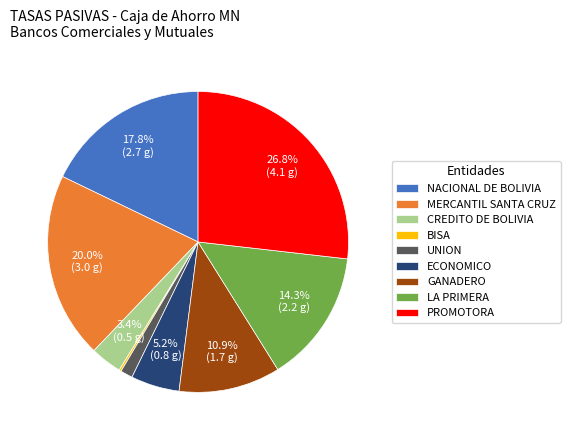

Which has a higher value, GANADERO or CREDITO DE BOLIVIA?

GANADERO